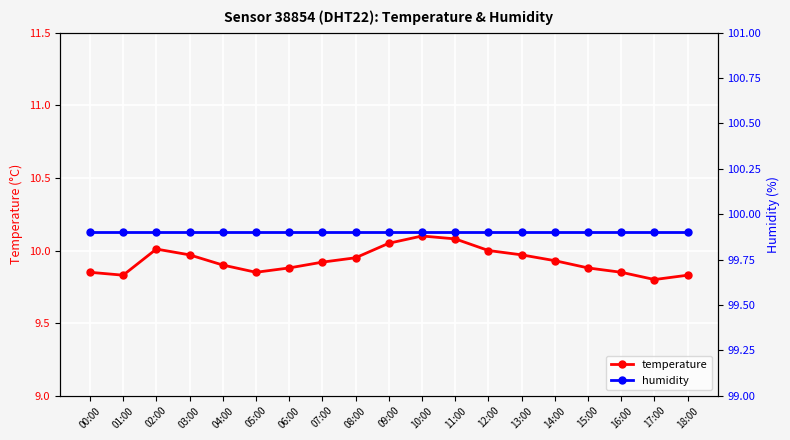

Reading left to right, what are all the values shown in this chart?

temperature: 00:00=9.8	01:00=9.8	02:00=10.0	03:00=10.0	04:00=9.9	05:00=9.8	06:00=9.9	07:00=9.9	08:00=9.9	09:00=10.1	10:00=10.1	11:00=10.1	12:00=10.0	13:00=10.0	14:00=9.9	15:00=9.9	16:00=9.8	17:00=9.8	18:00=9.8
humidity: 00:00=99.9	01:00=99.9	02:00=99.9	03:00=99.9	04:00=99.9	05:00=99.9	06:00=99.9	07:00=99.9	08:00=99.9	09:00=99.9	10:00=99.9	11:00=99.9	12:00=99.9	13:00=99.9	14:00=99.9	15:00=99.9	16:00=99.9	17:00=99.9	18:00=99.9